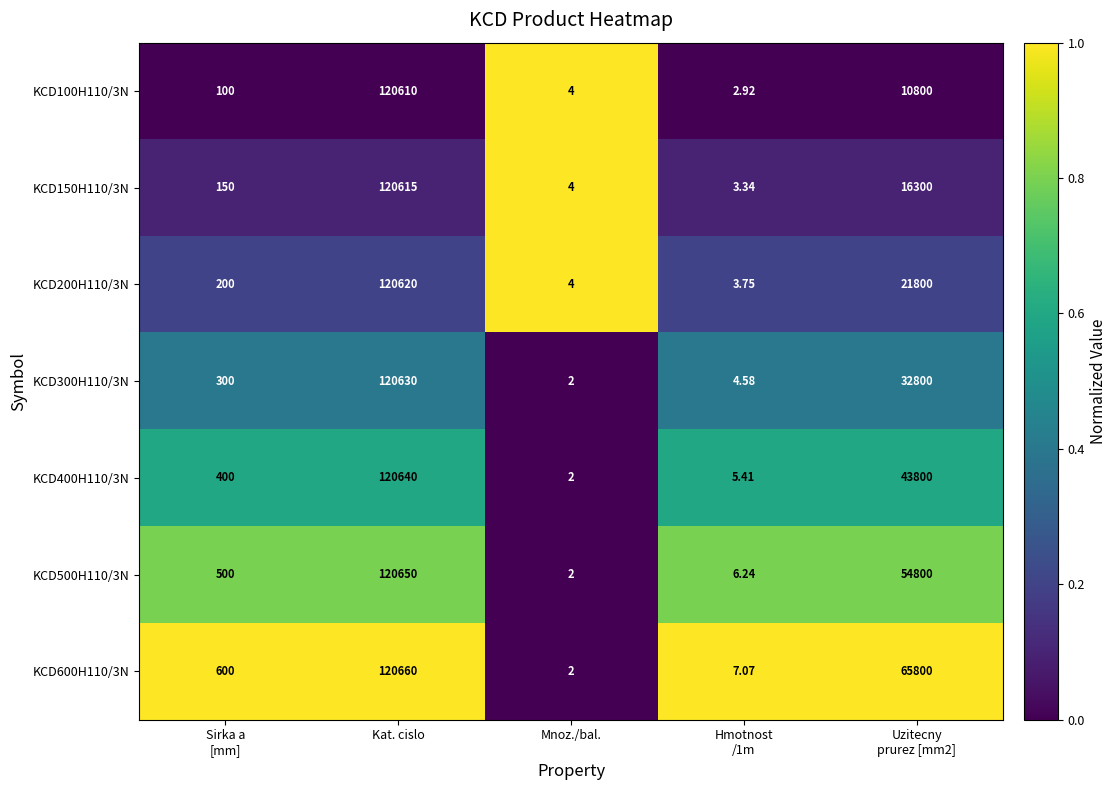

Which label corresponds to the smallest value in the chart?

Mnoz./bal.